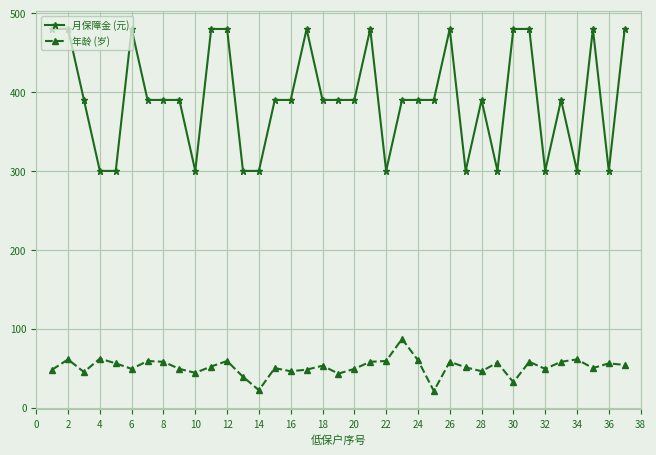

True or false: 年龄 (岁) and 月保障金 (元) cross at least once.

False